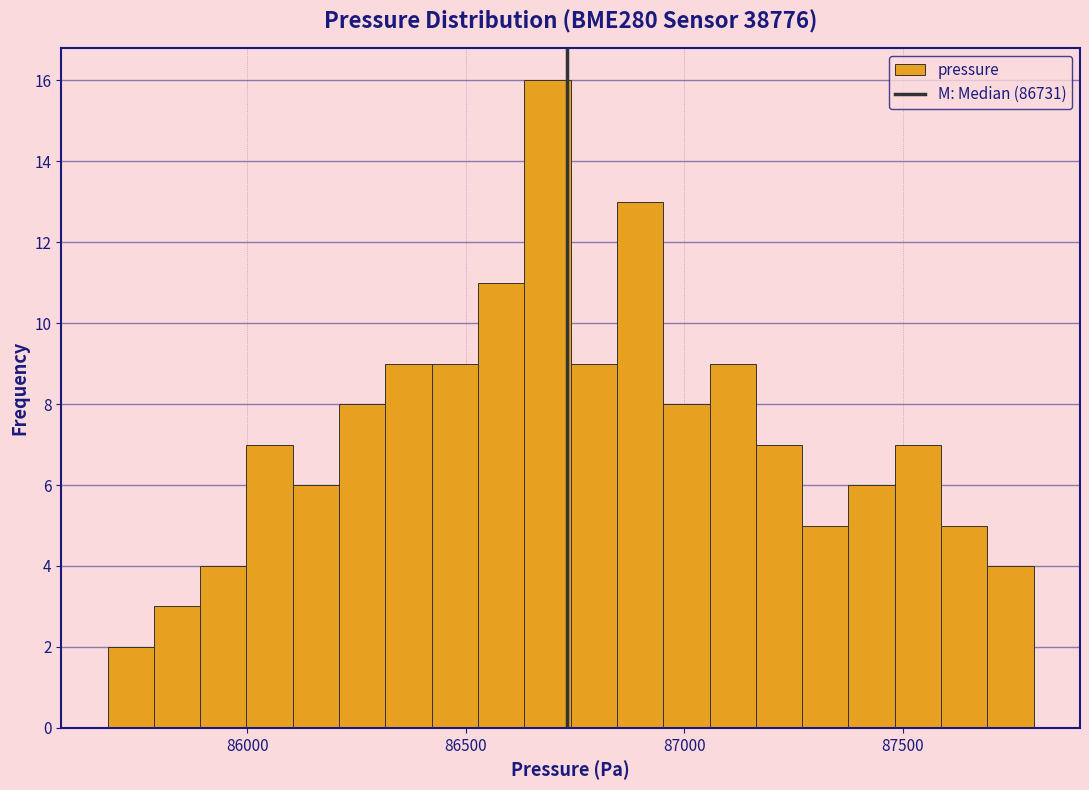

Read against the x-axis, roughly where is the centre of the tallest bar?

86700